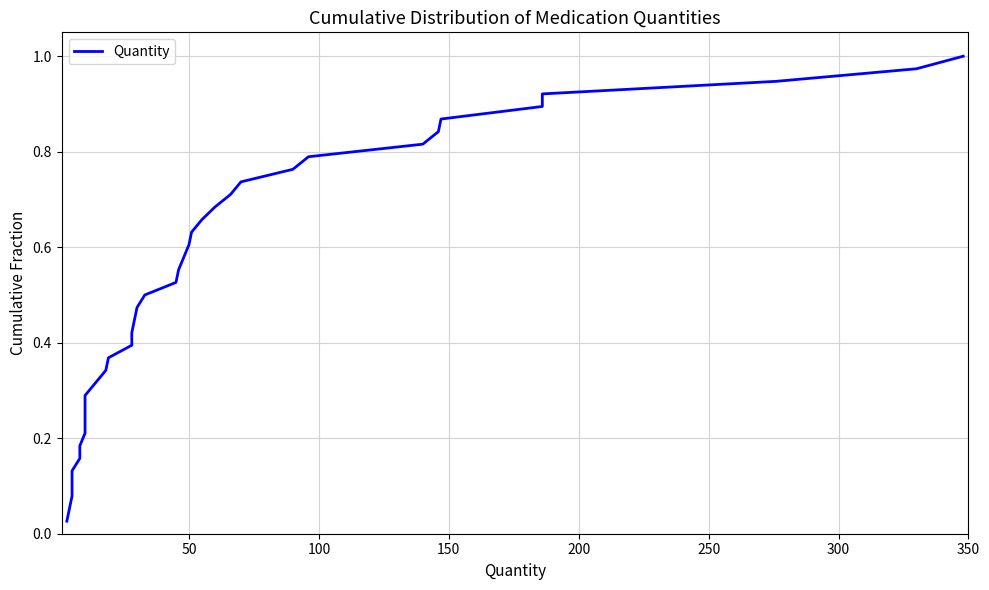

What is the value of the 18th point from the left?

0.5